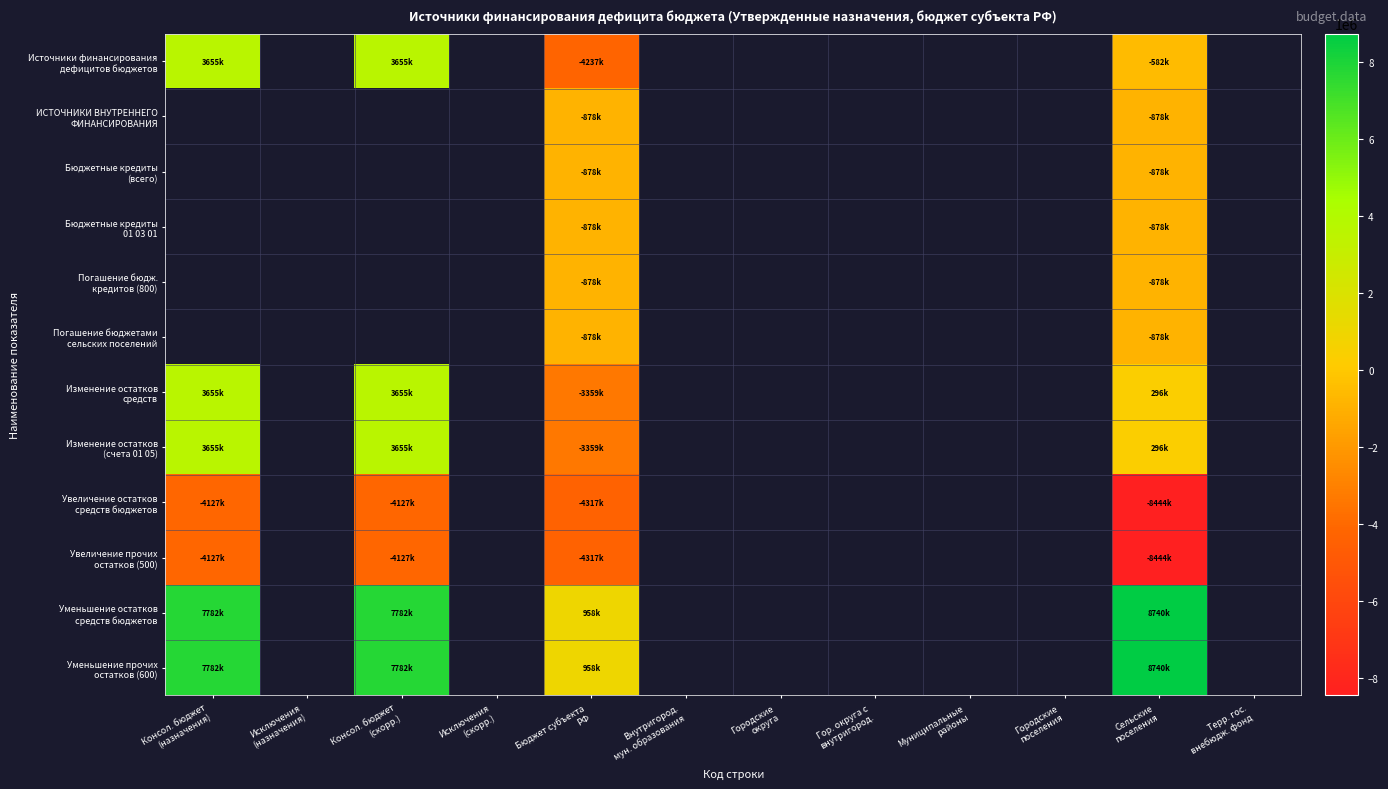

What is the difference between the maximum and minimum values in the Изменение остатков (счета 01 05) series?

7014547.4